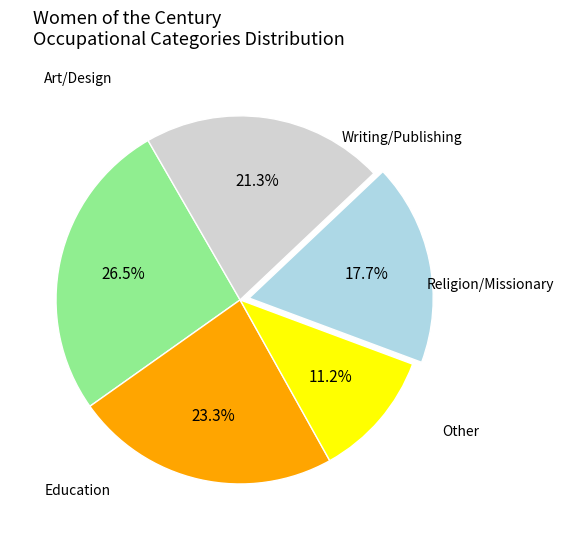

Is there any slice that represents more than half of the pie?

No